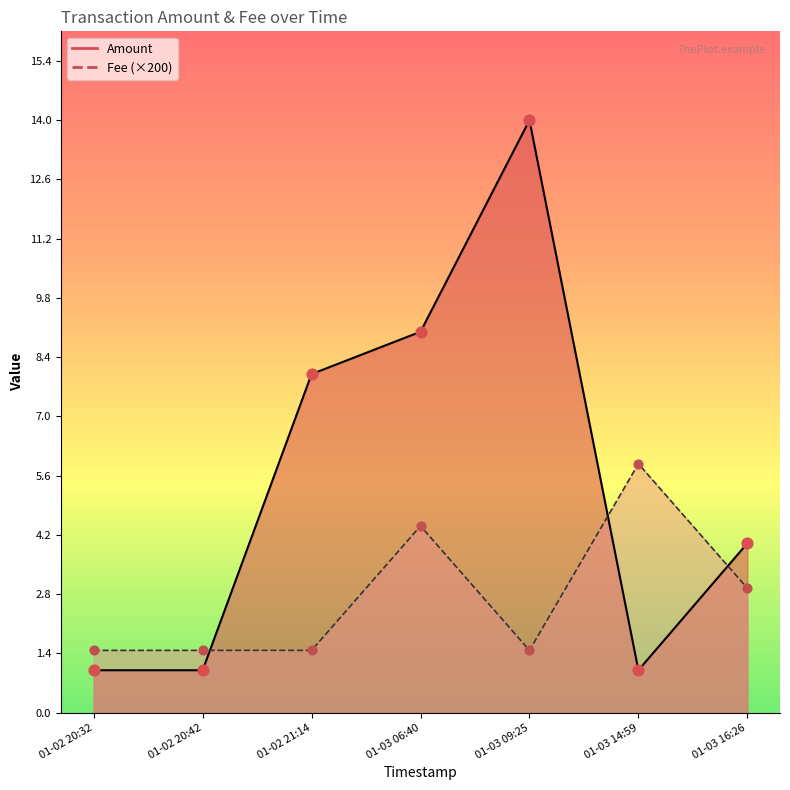

What is the total value across all series at 2020-01-03 16:26:01?

4.0